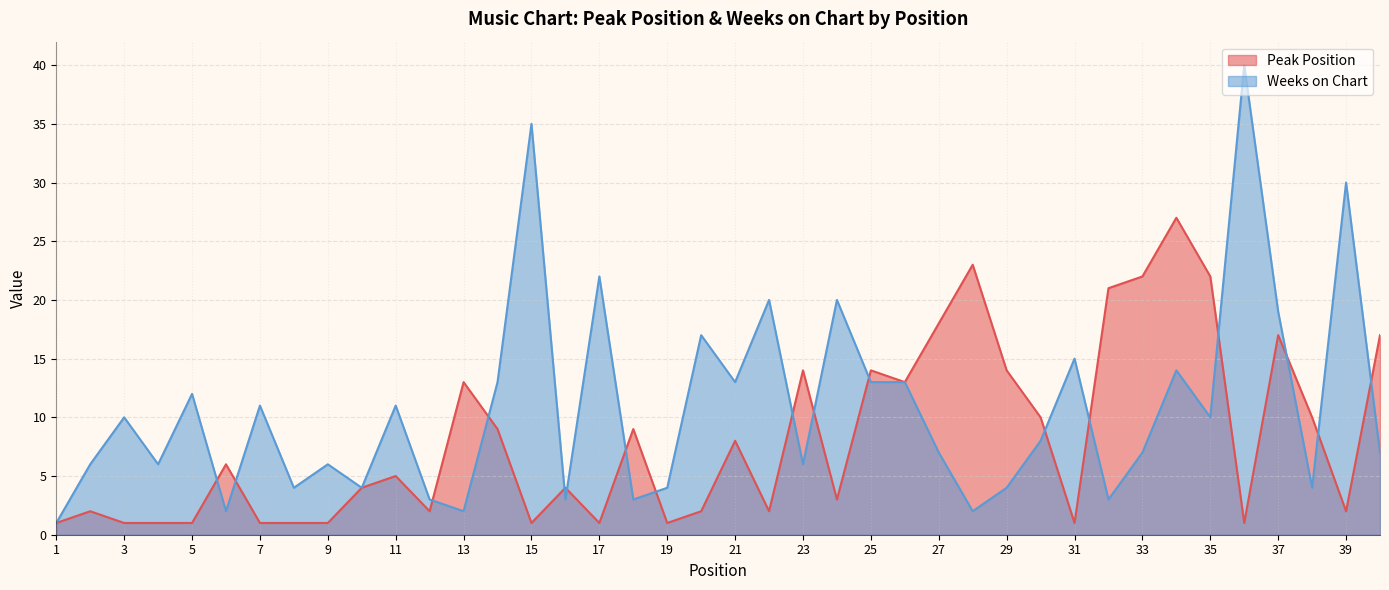

True or false: Weeks on Chart and Peak Position intersect in this chart.

True